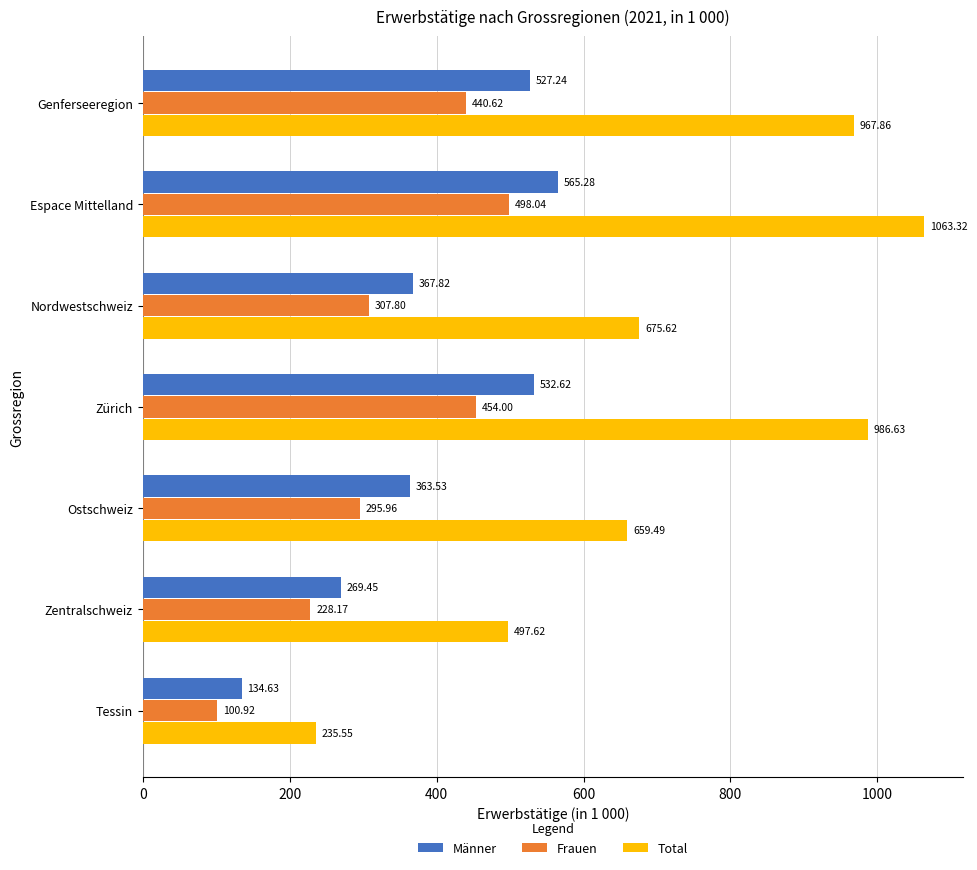

Rank the series by their average value, from lowest to highest.

Frauen, Männer, Total